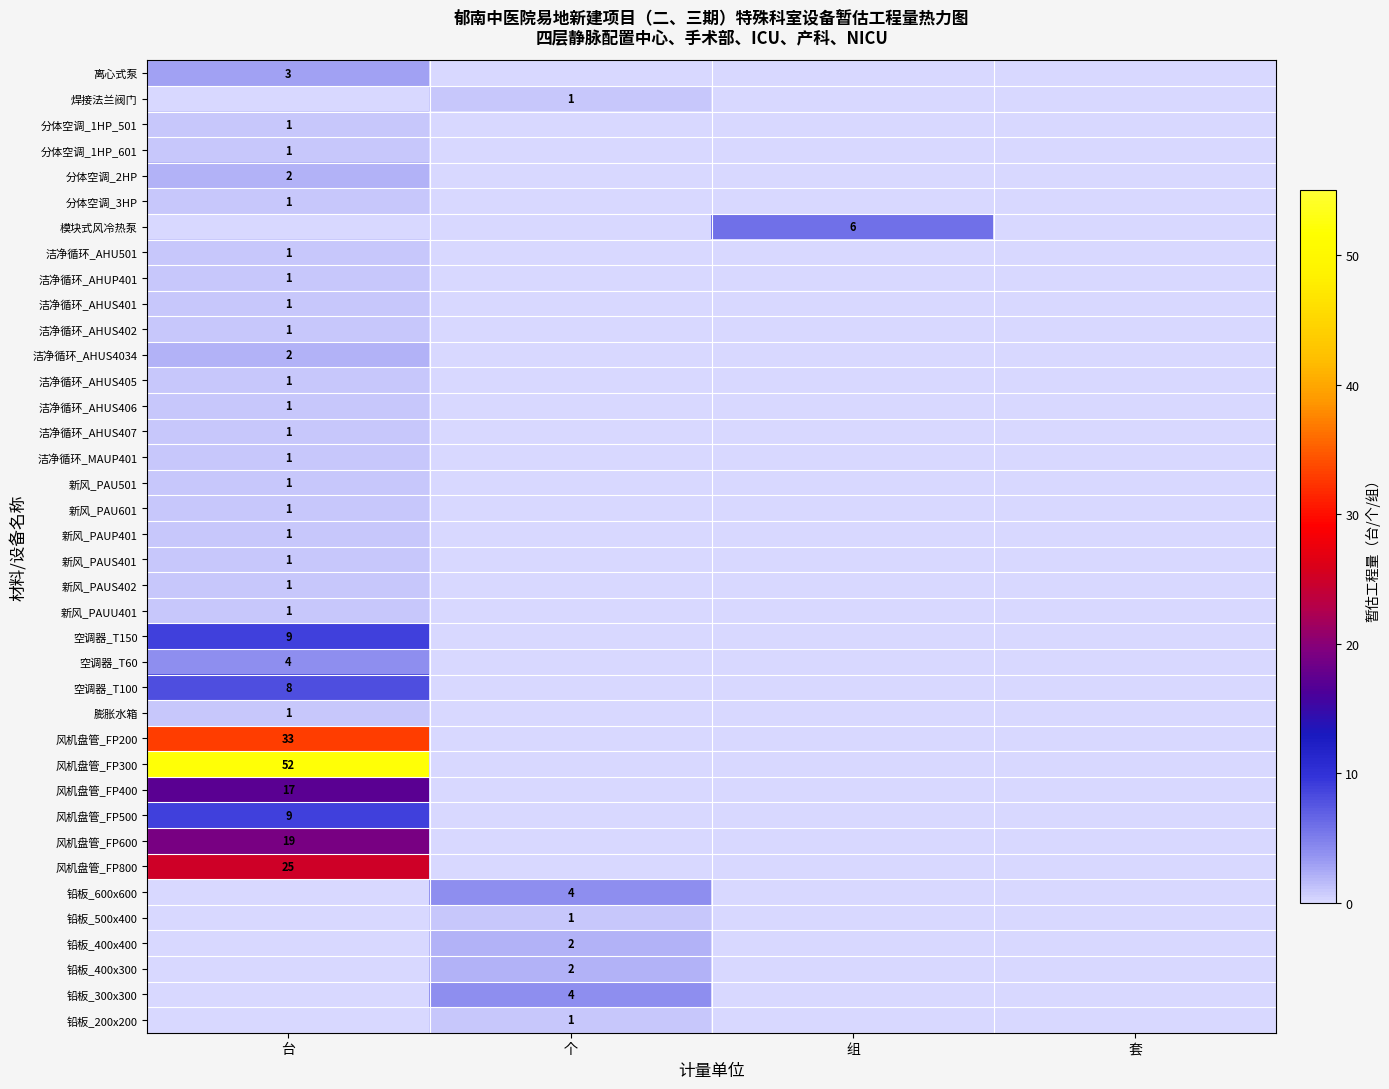

Is it true that 风机盘管_FP400 equals 17 at 台?

True